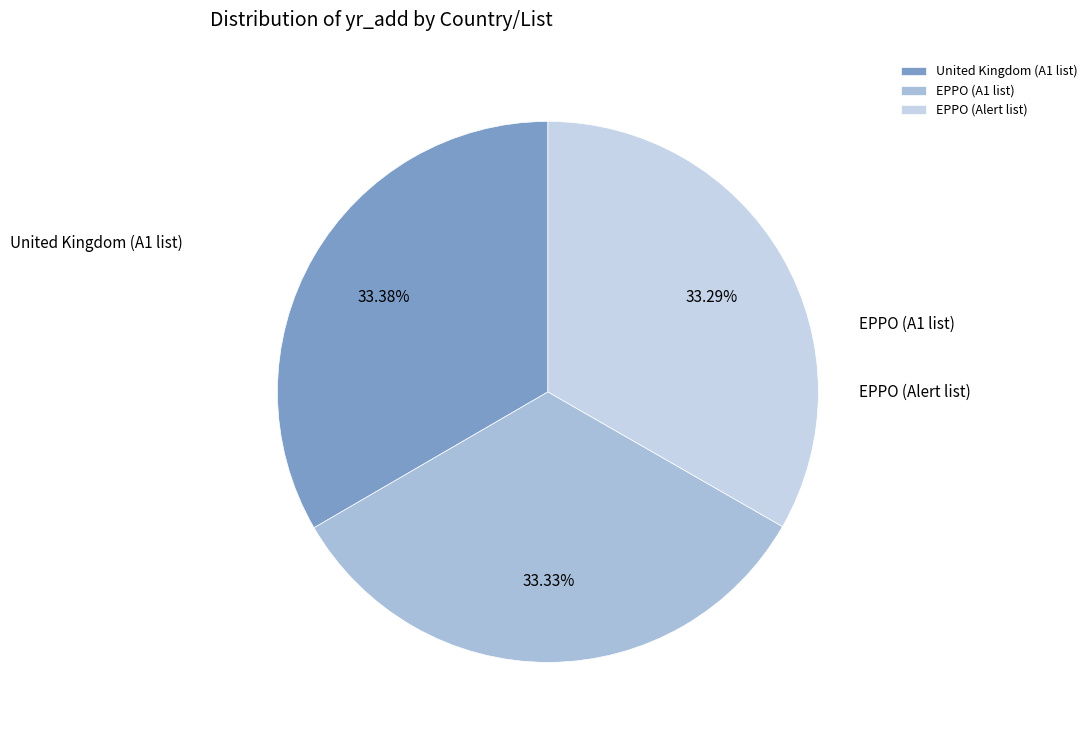

What is the total percentage of EPPO (Alert list) and United Kingdom (A1 list)?

66.7%